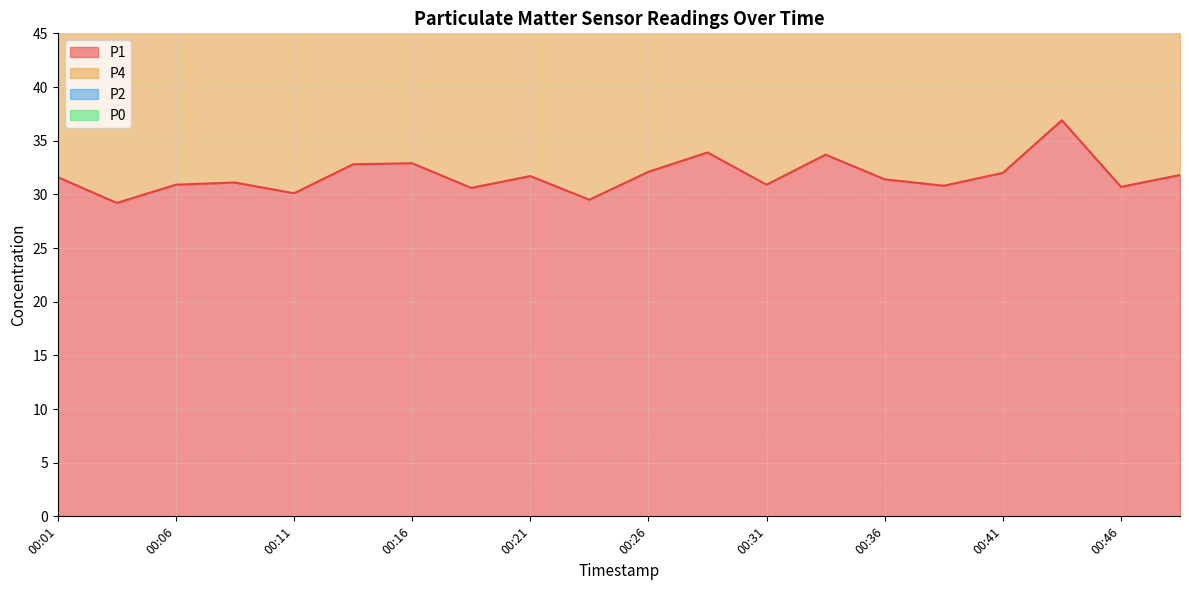

What is the maximum value for P4?

107.8